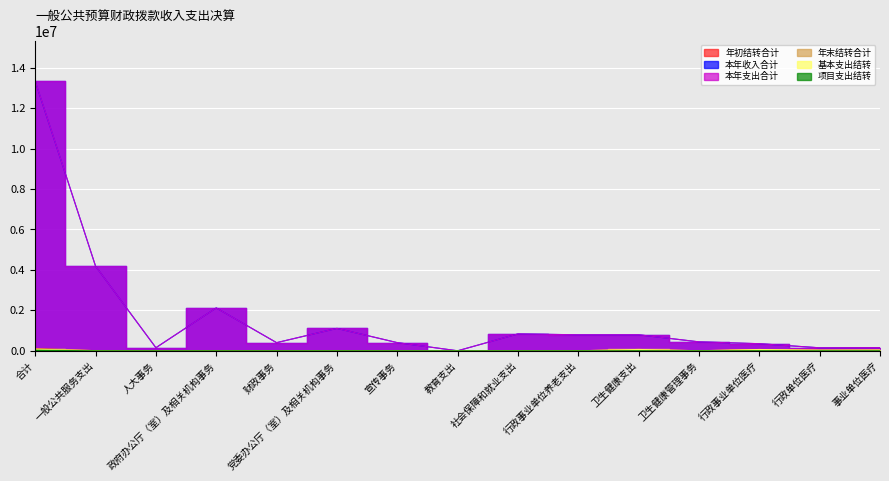

At which label does 基本支出结转 first exceed 1754?

合计